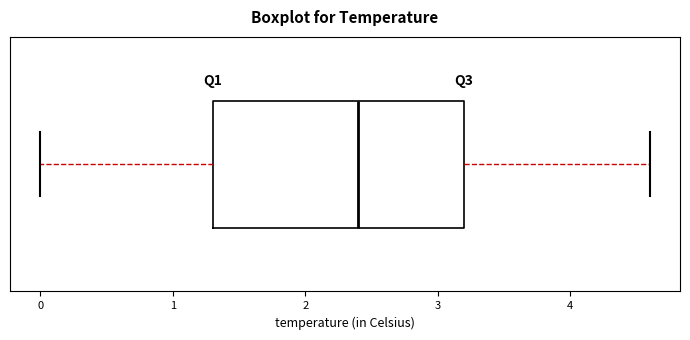

Where does the left whisker of the box end on the x-axis? The values are not printed on the chart, so give them approximately, as read against the axis.

0.0